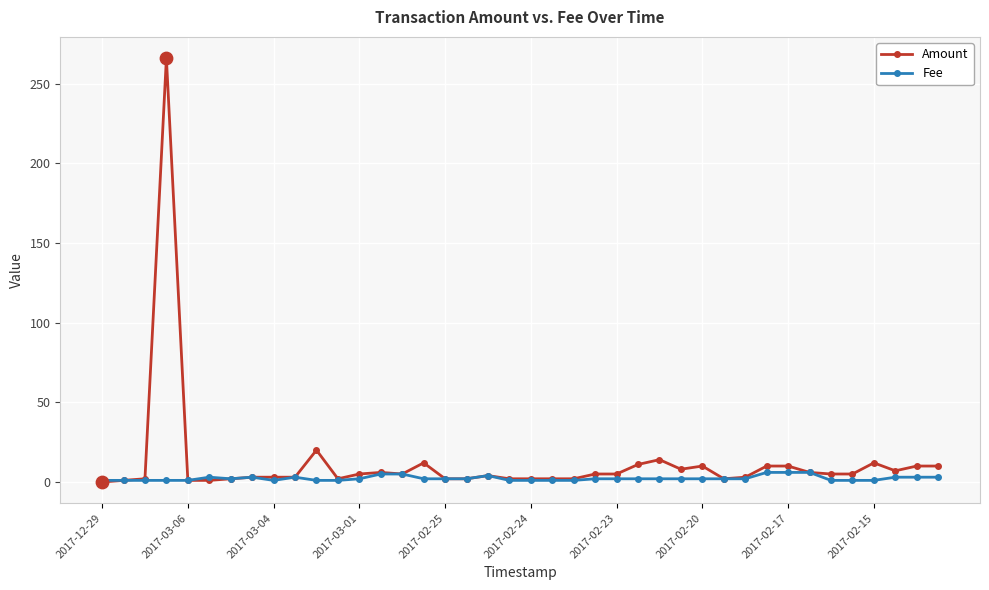

Which series has the largest range (max minus min)?

Amount